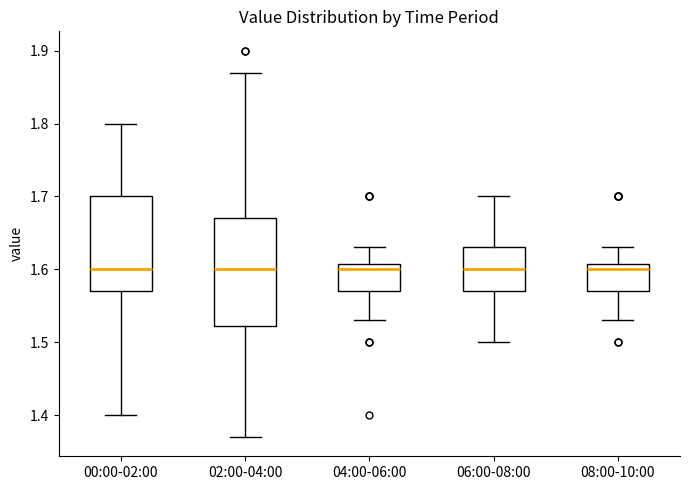

Where does the median line of the box for 04:00-06:00 sit on the y-axis? The values are not printed on the chart, so give them approximately, as read against the axis.

1.60